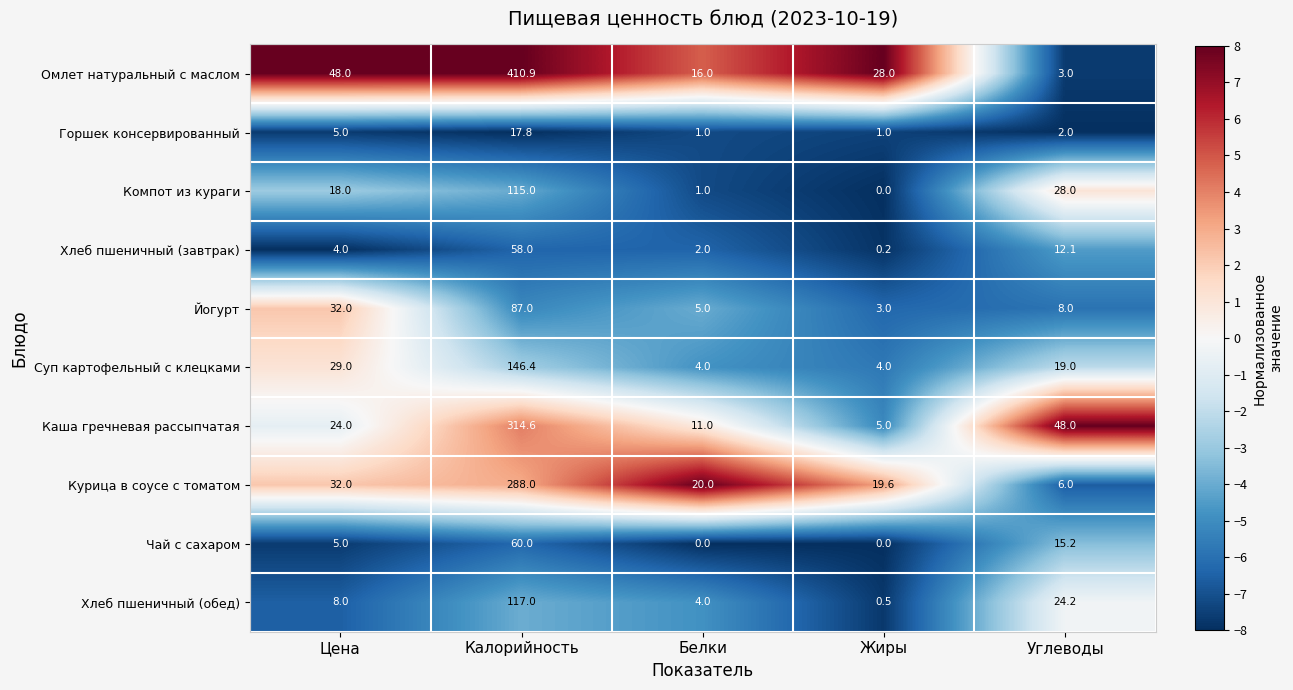

Which series changed the most between Белки and Жиры?

Омлет натуральный с маслом